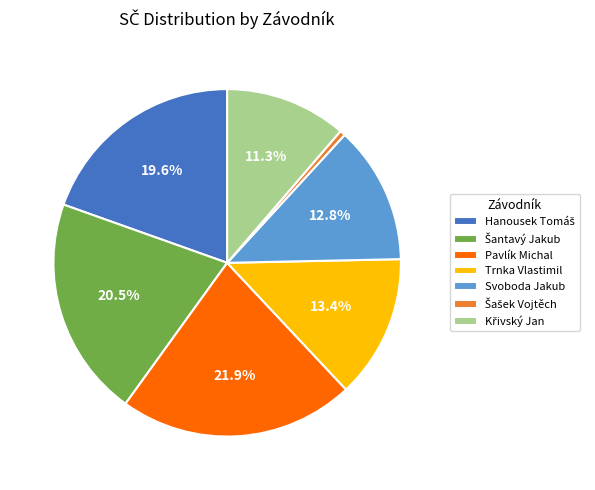

What is the total percentage of Svoboda Jakub and Trnka Vlastimil?

26.2%